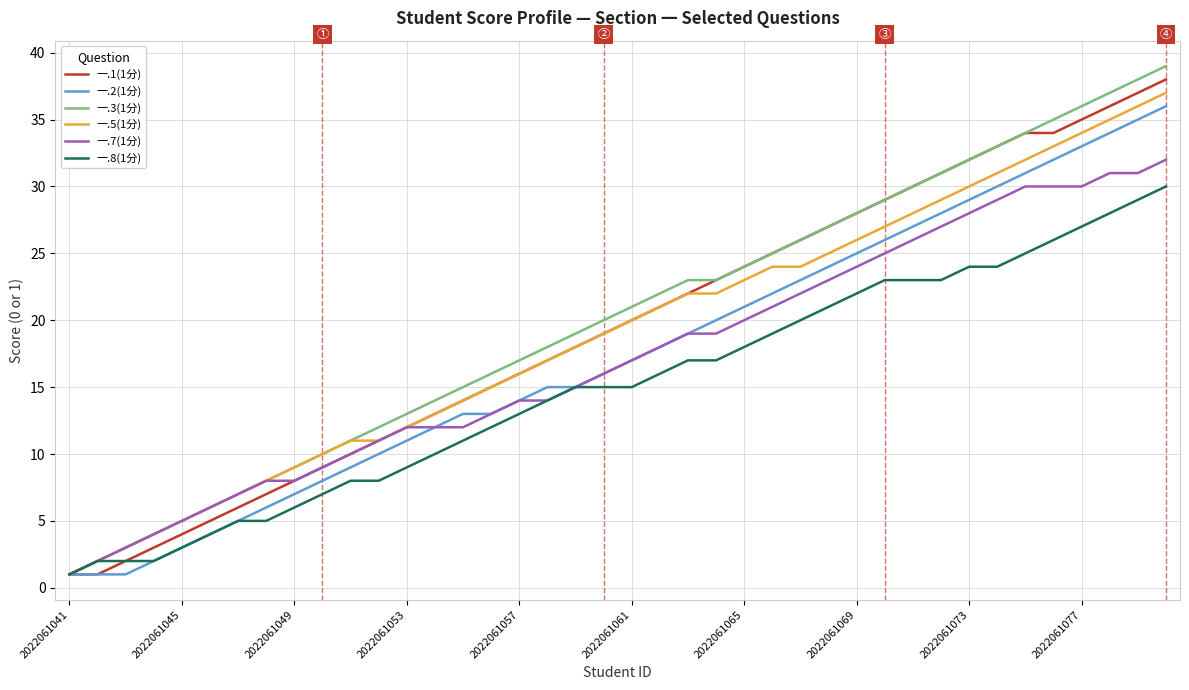

What is the greatest value displayed?

39